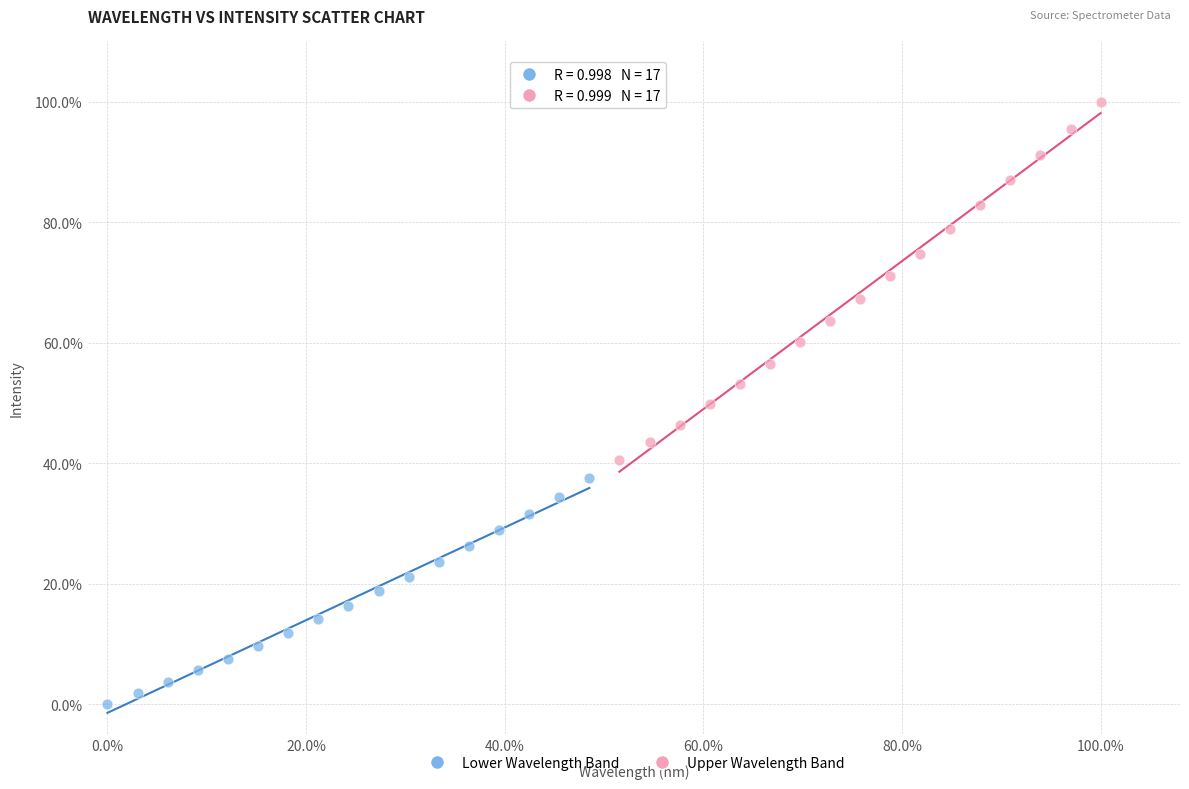

Which series reaches the minimum Y coordinate?

Lower Wavelength Band